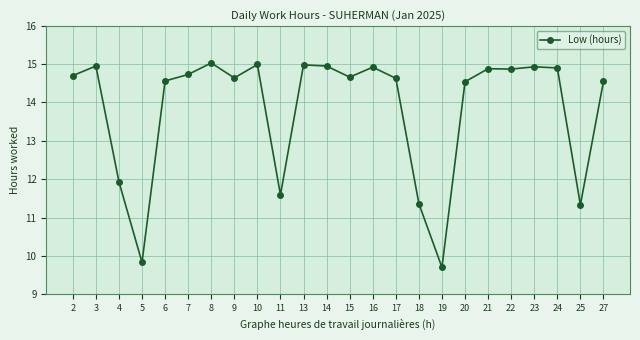

How many lines are shown in the chart?

1